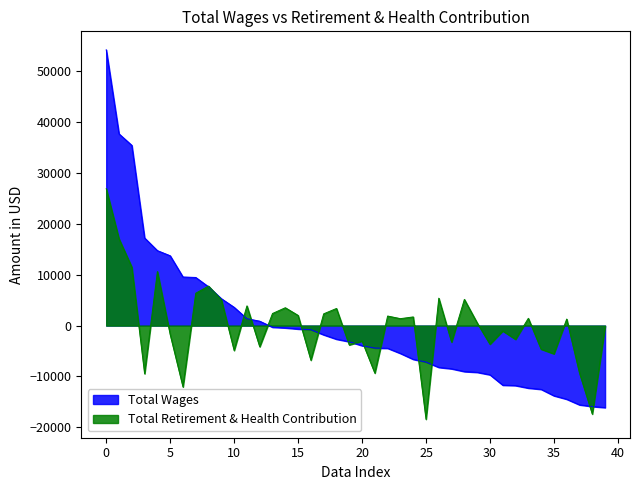

How many lines are shown in the chart?

2